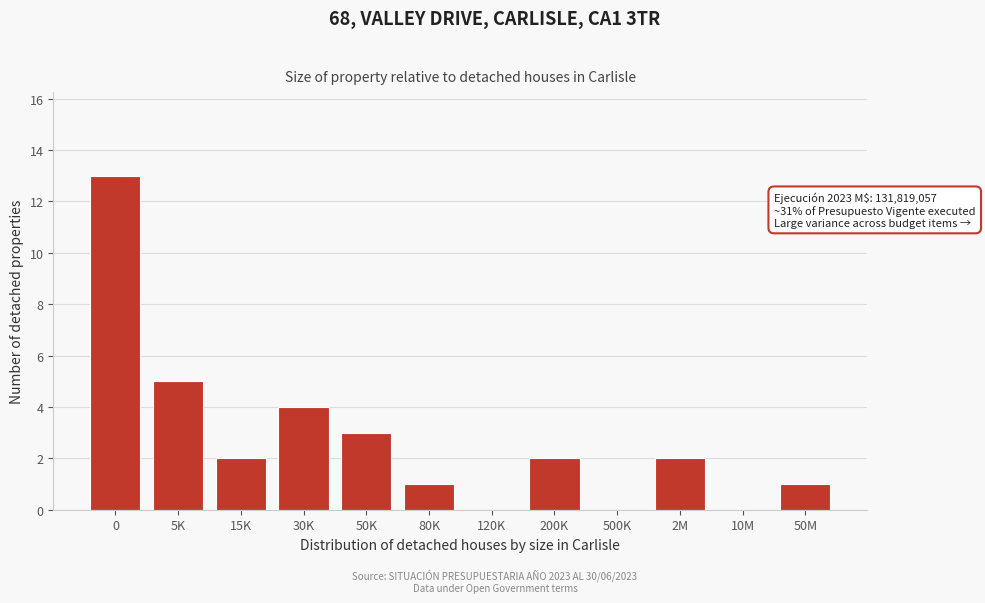

Reading left to right, transcribe all the data shown in this chart.

0=13	5K=5	15K=2	30K=4	50K=3	80K=1	120K=0	200K=2	500K=0	2M=2	10M=0	50M=1